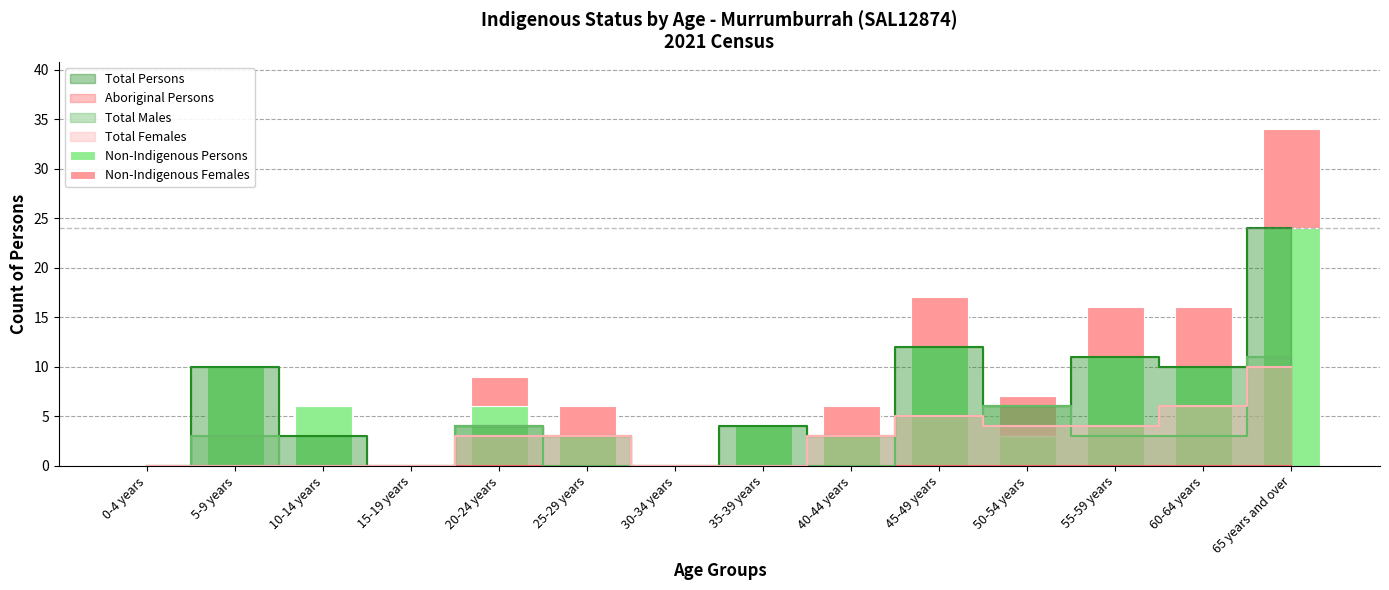

What is the difference between the Non-Indigenous Females values at 65 years and over and 60-64 years?

4